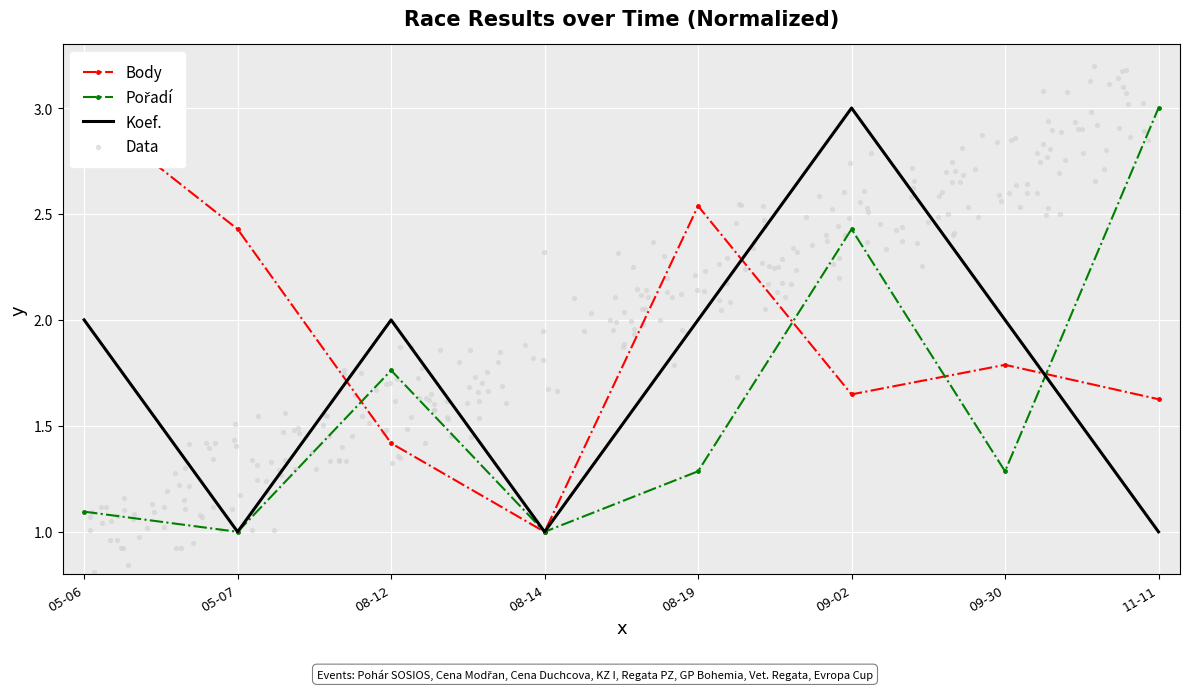

Which series has the widest spread of Y values?

Body